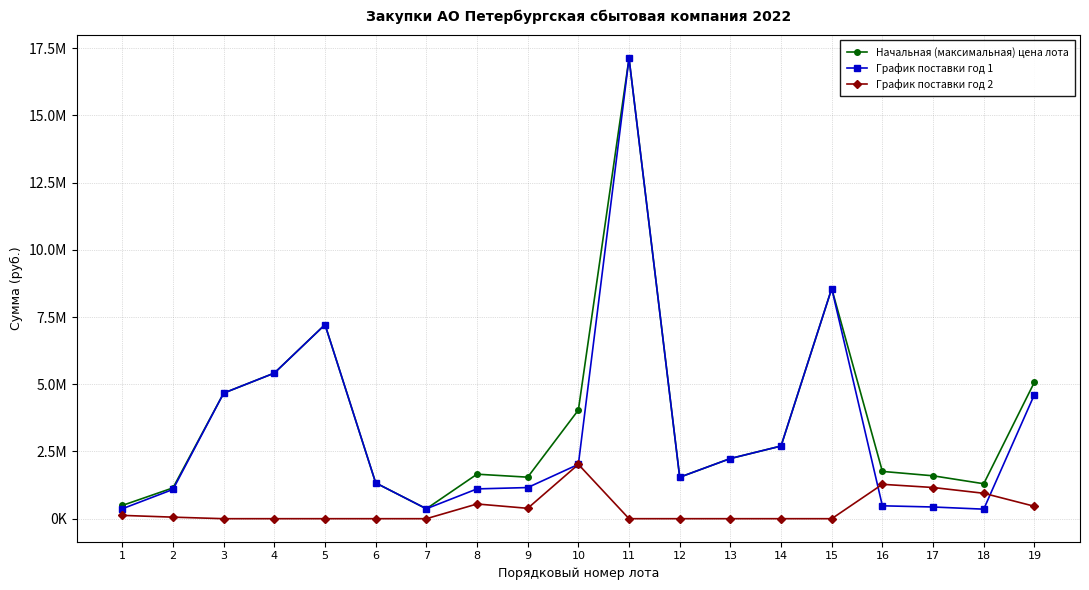

Does the chart display data point markers on the line(s)?

Yes